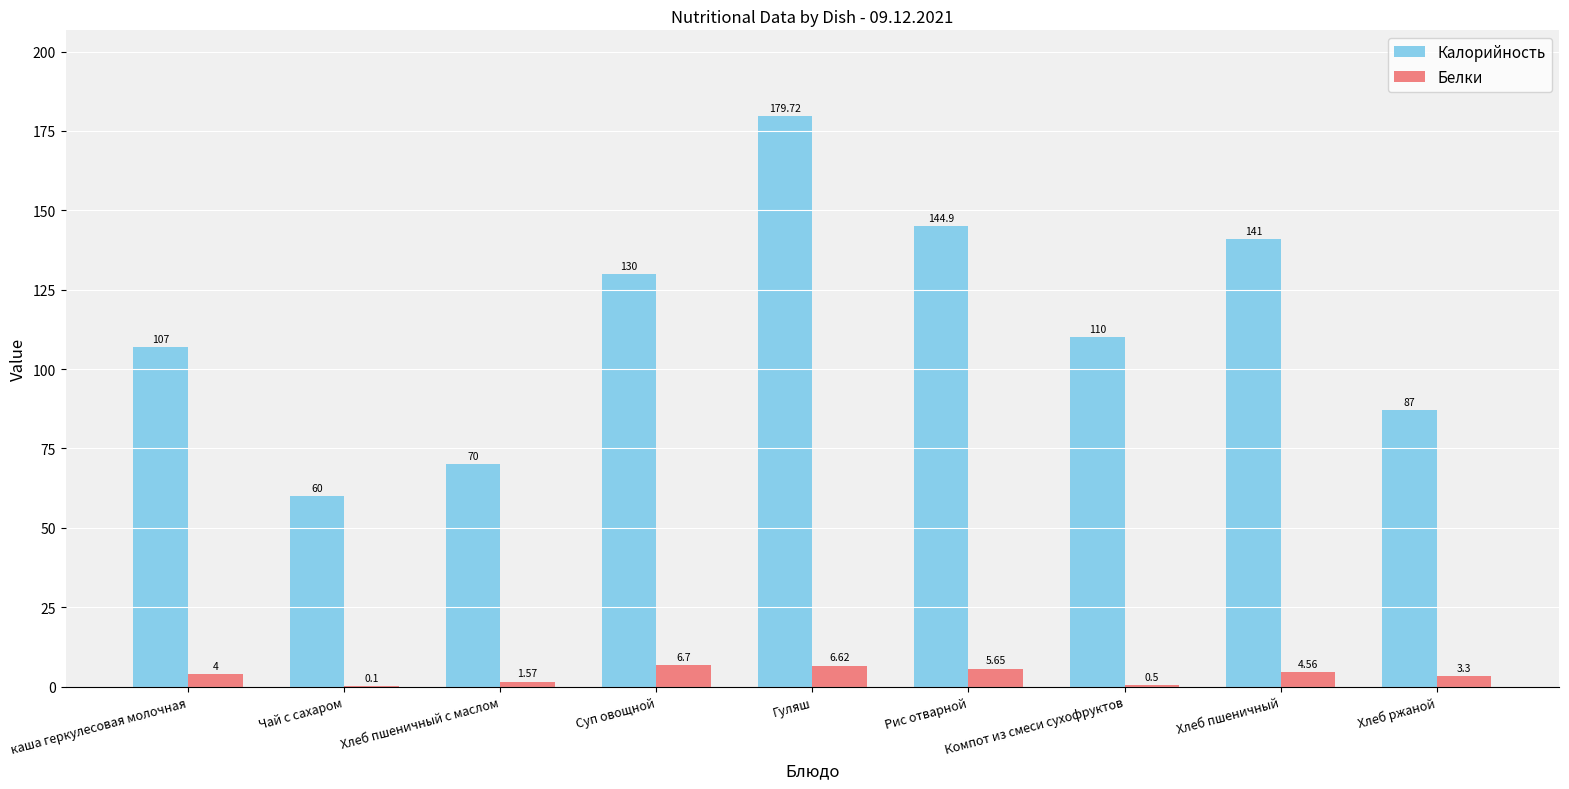

The value of Калорийность at Рис отварной is 144.9. True or false?

True